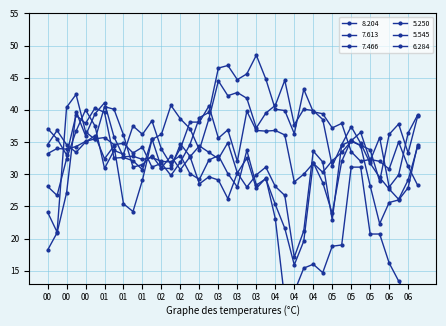

True or false: 8.204 and 7.466 intersect in this chart.

True